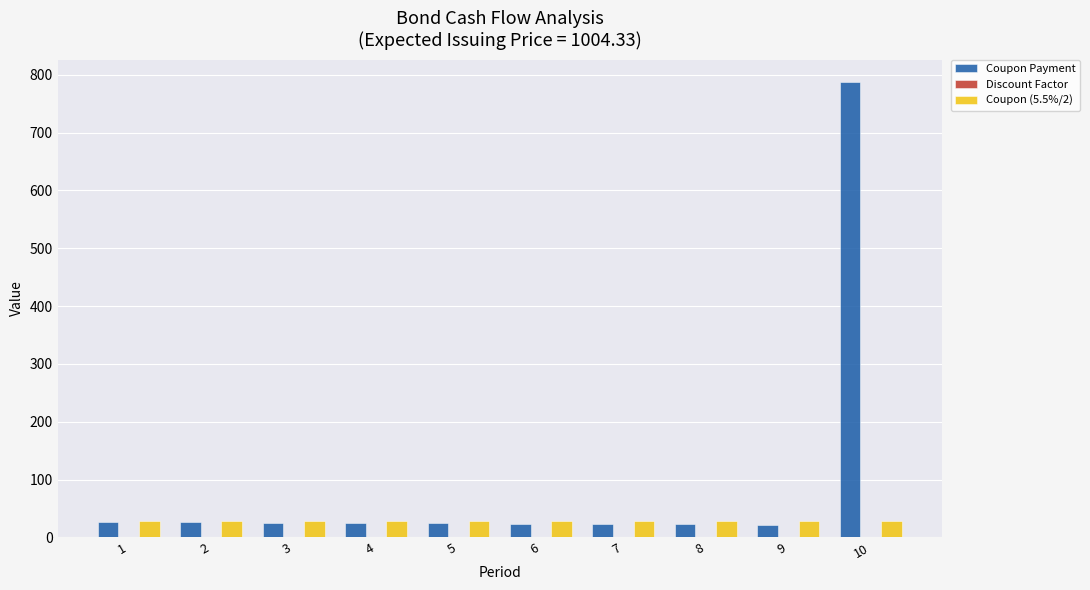

Which series has the largest total across all categories?

Coupon Payment